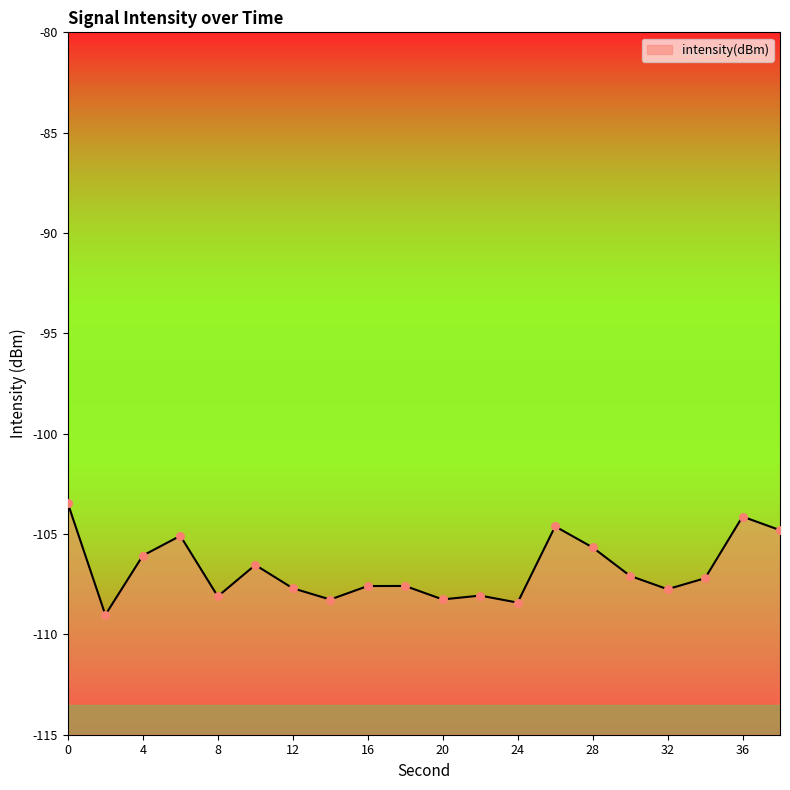

What is the change in value from 10 to 24?

-1.9